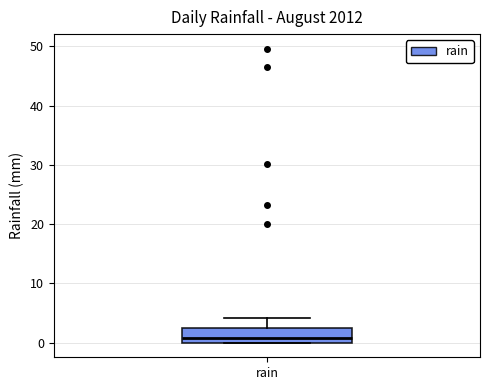

Transcribe this box plot: give where the median line is, the range the box spans, and where the two whiskers end, as read against the y-axis. The values are not printed on the chart, so give them approximately, as read against the axis.

median 1, box 0 to 3, whiskers 0 to 4